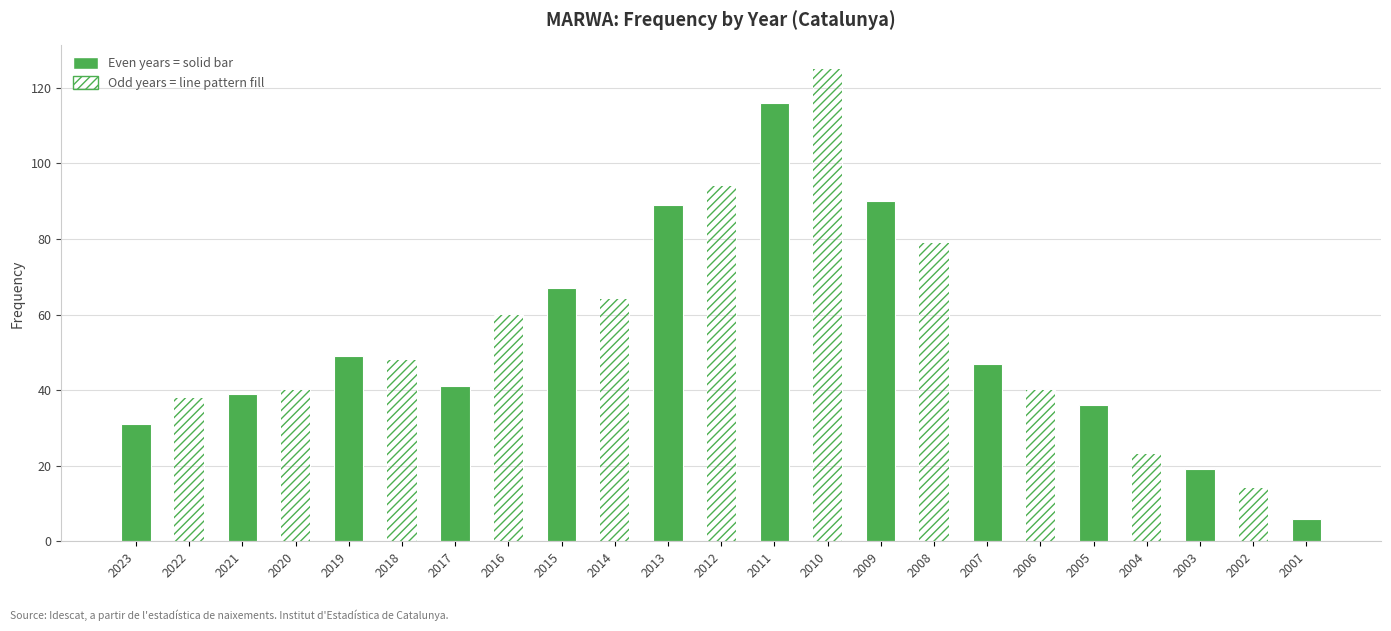

Which series has the largest range (max minus min)?

Frequency (solid)